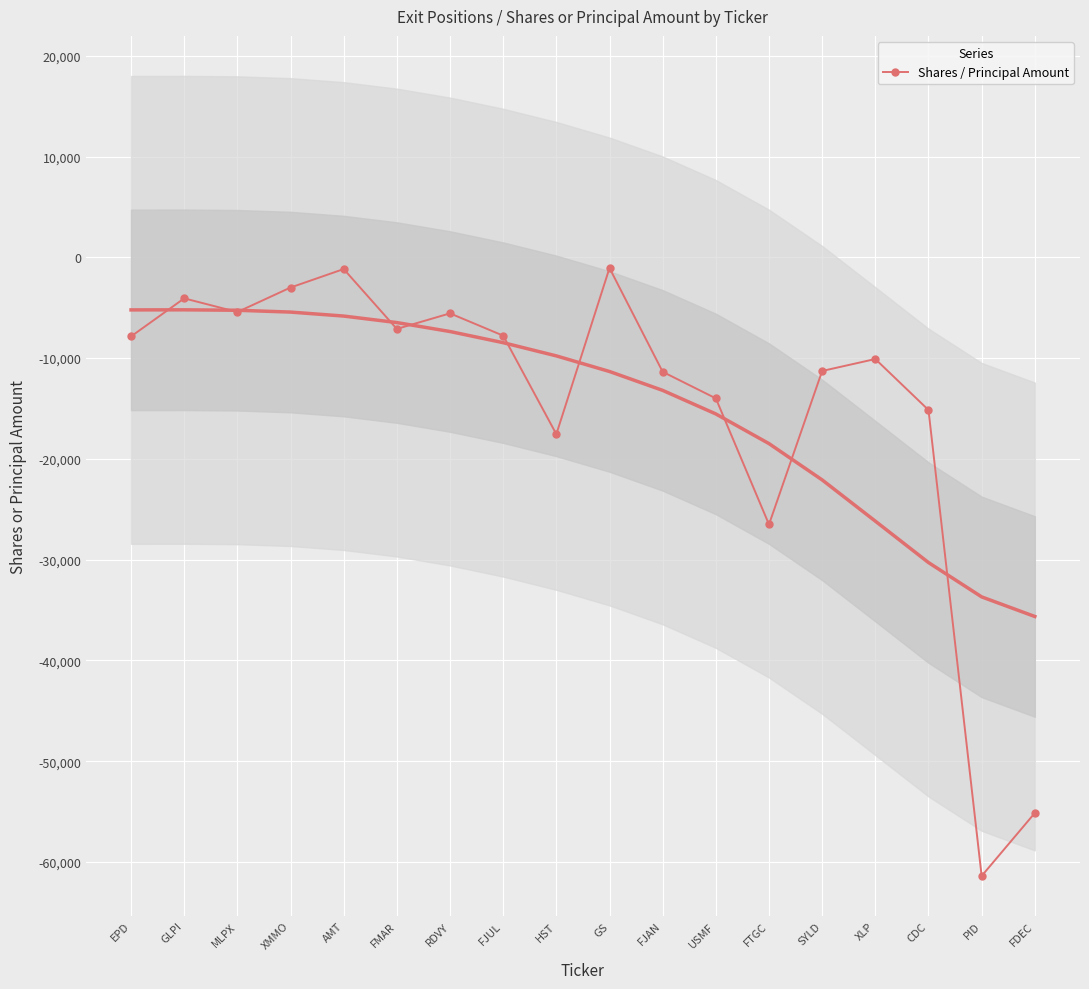

List the labels in order of value, largest first.

GS, AMT, XMMO, GLPI, MLPX, RDVY, FMAR, FJUL, EPD, XLP, SYLD, FJAN, USMF, CDC, HST, FTGC, FDEC, PID